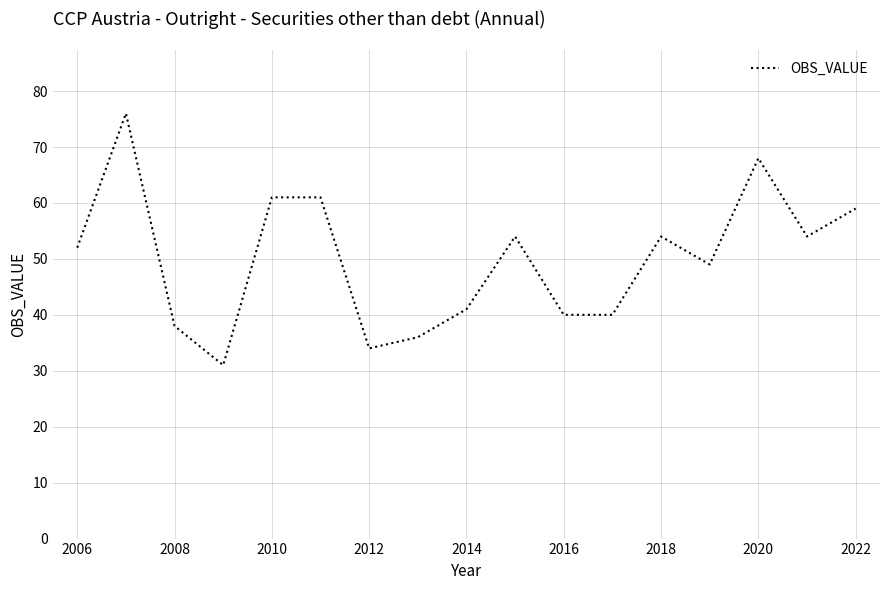

What is the difference between the maximum and minimum values?

45